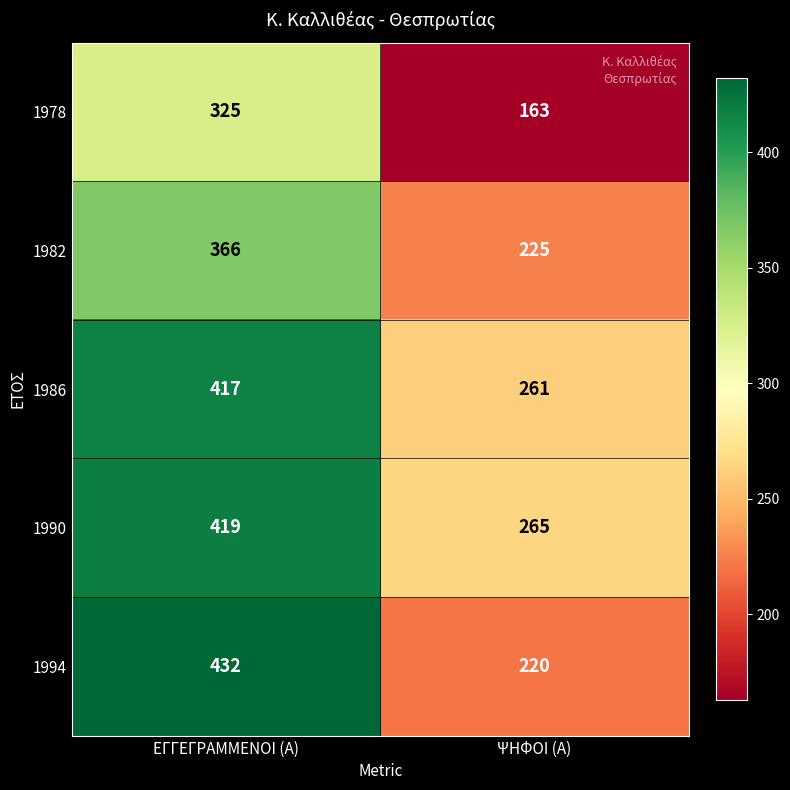

Rank the categories by 1978 value from highest to lowest.

ΕΓΓΕΓΡΑΜΜΕΝΟΙ (Α), ΨΗΦΟΙ (Α)